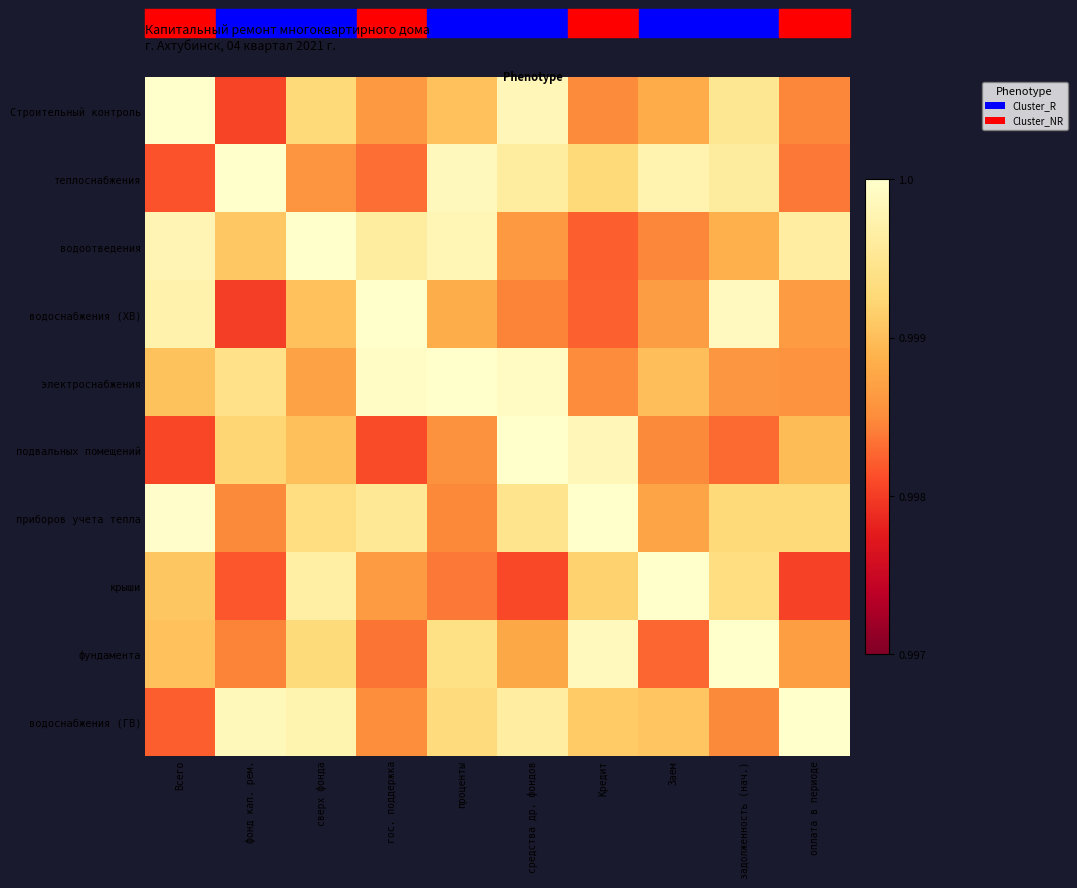

Rank the series by their maximum value, from lowest to highest.

Строительный контроль, теплоснабжения, водоотведения, водоснабжения (ХВ), электроснабжения, подвальных помещений, приборов учета тепла, крыши, фундамента, водоснабжения (ГВ)